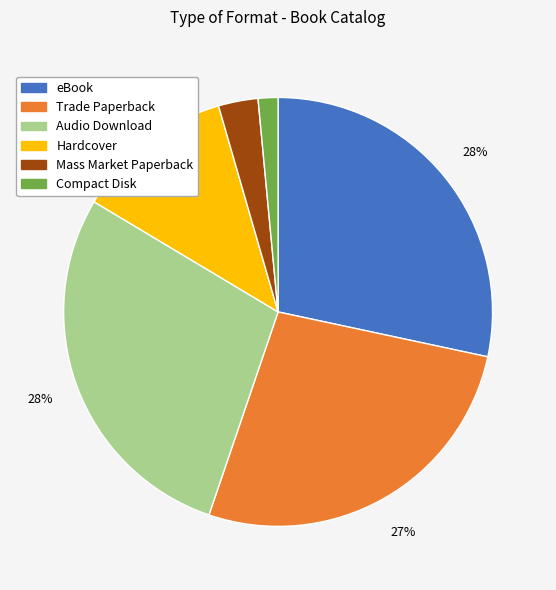

Is it true that Audio Download is 21% of the pie?

False